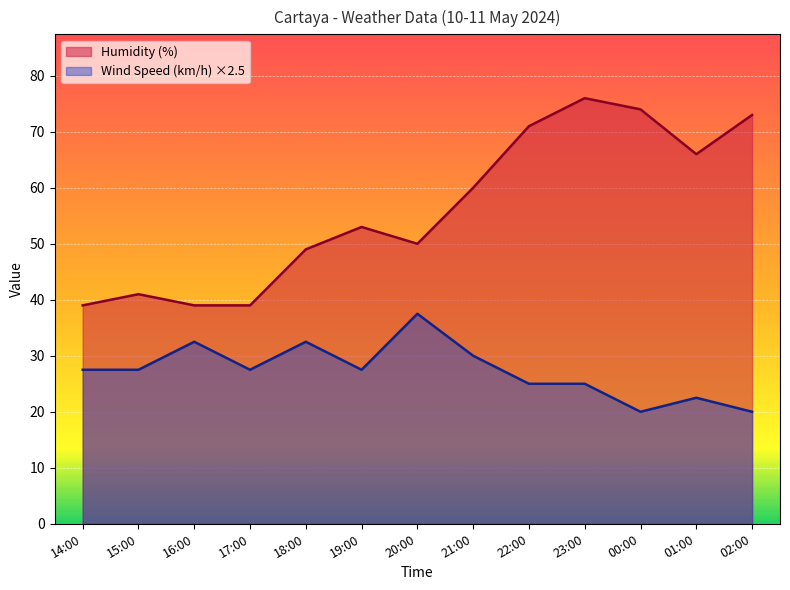

True or false: Humidity (%) and Wind Speed (km/h) cross at least once.

False